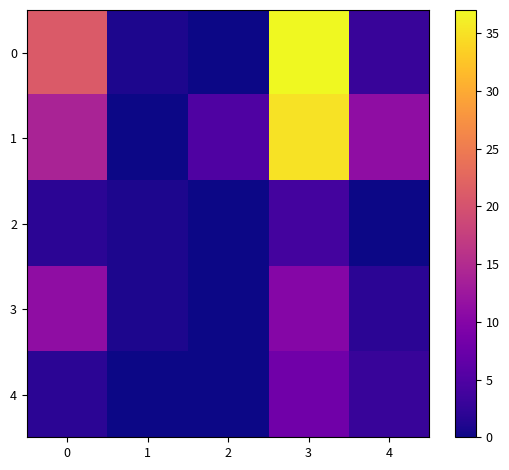

At which category is the sum across all series the highest?

3